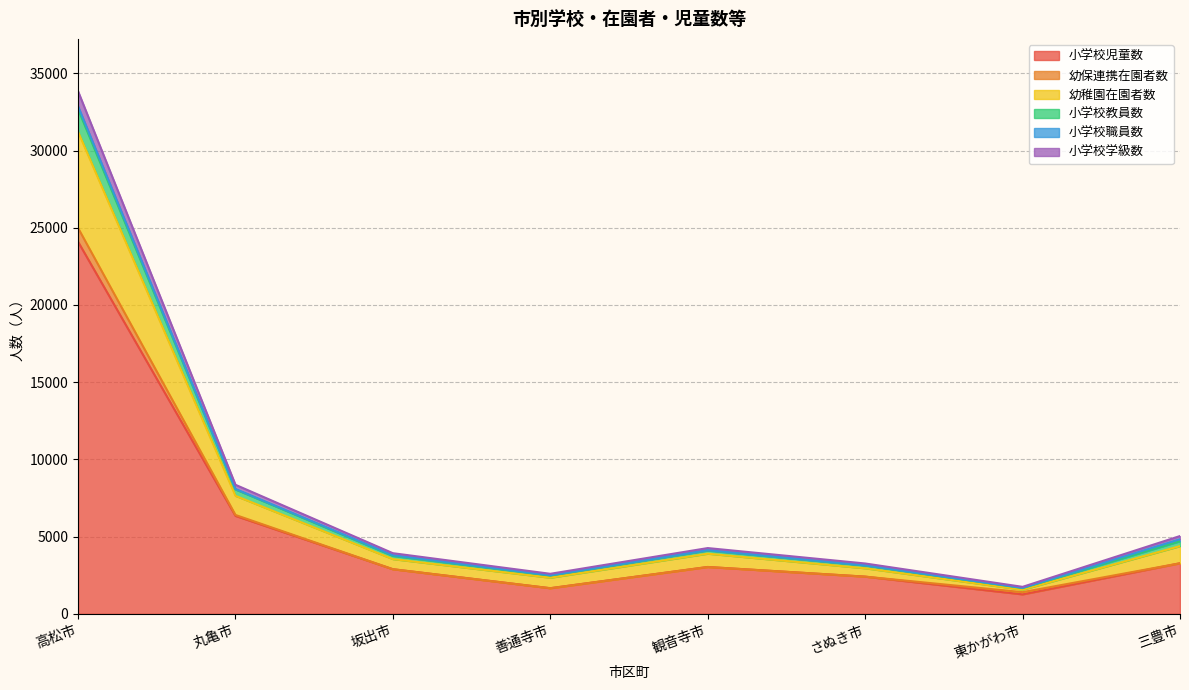

What is the label of the 1st point from the right?

三豊市